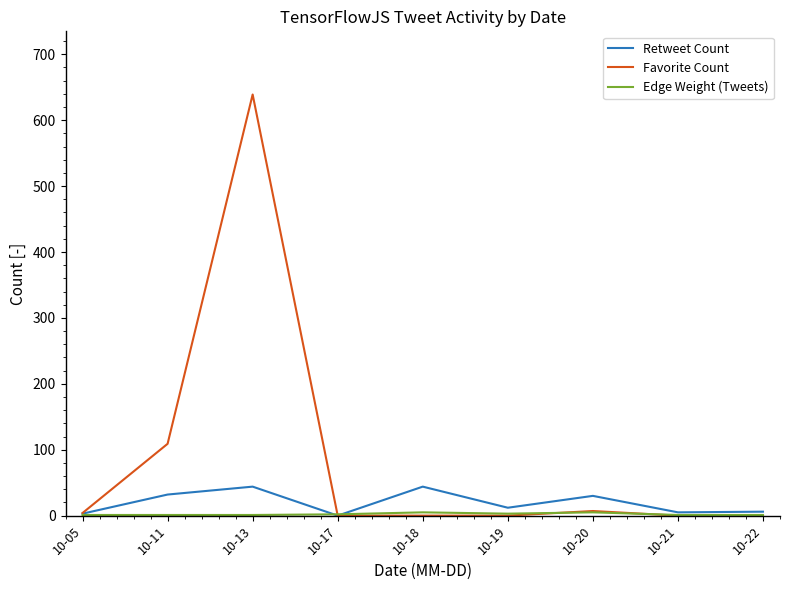

What is the greatest value displayed?

639